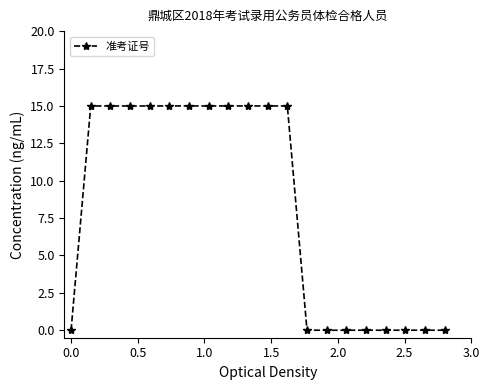

What is the value of the 9th point from the left?

15.0